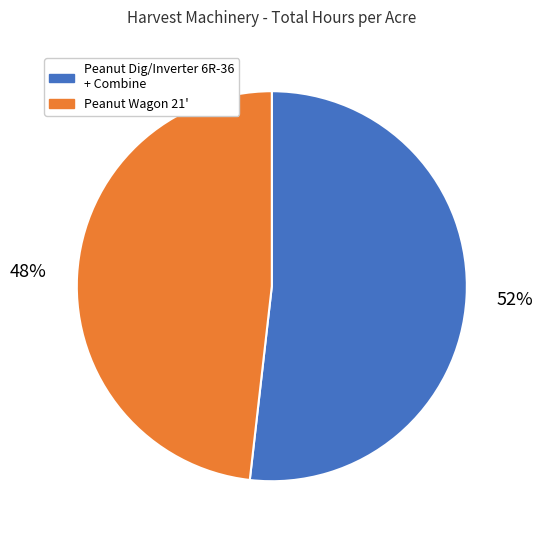

Rank the categories by value from lowest to highest.

Peanut Wagon 21', Peanut Dig/Inverter 6R-36 + Combine